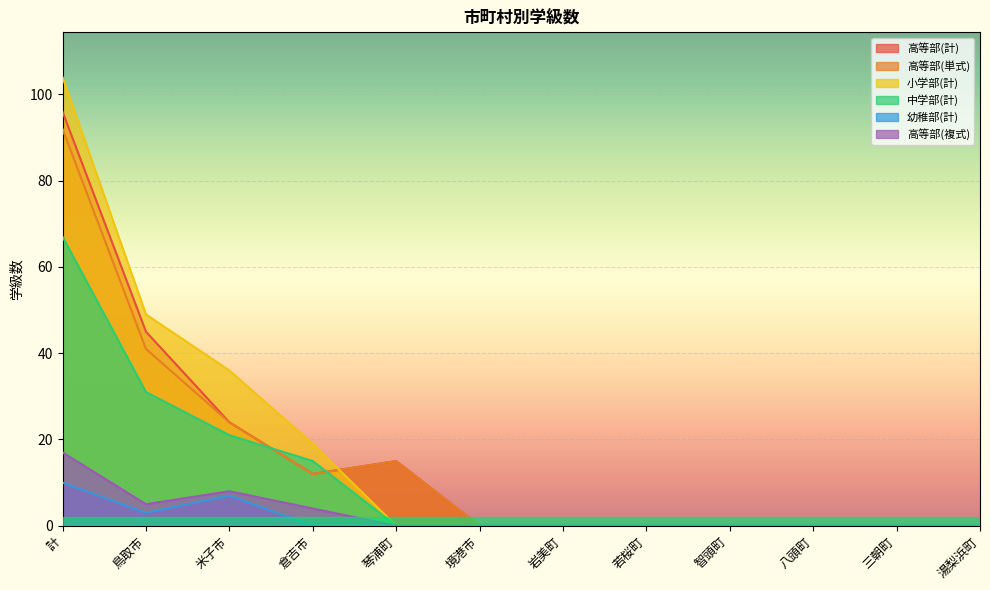

Rank the categories by 幼稚部(計) value from highest to lowest.

計, 米子市, 鳥取市, 倉吉市, 琴浦町, 境港市, 岩美町, 若桜町, 智頭町, 八頭町, 三朝町, 湯梨浜町